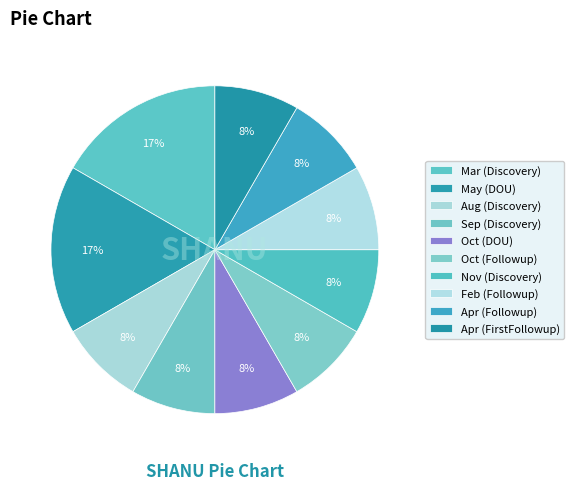

Which category has the biggest portion of the pie?

May